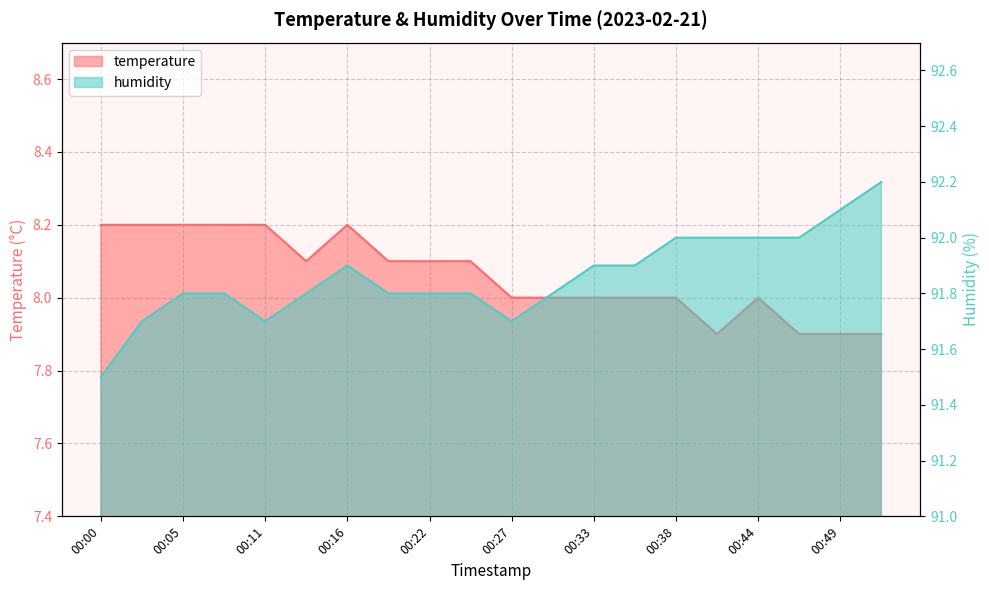

True or false: temperature and humidity intersect in this chart.

False